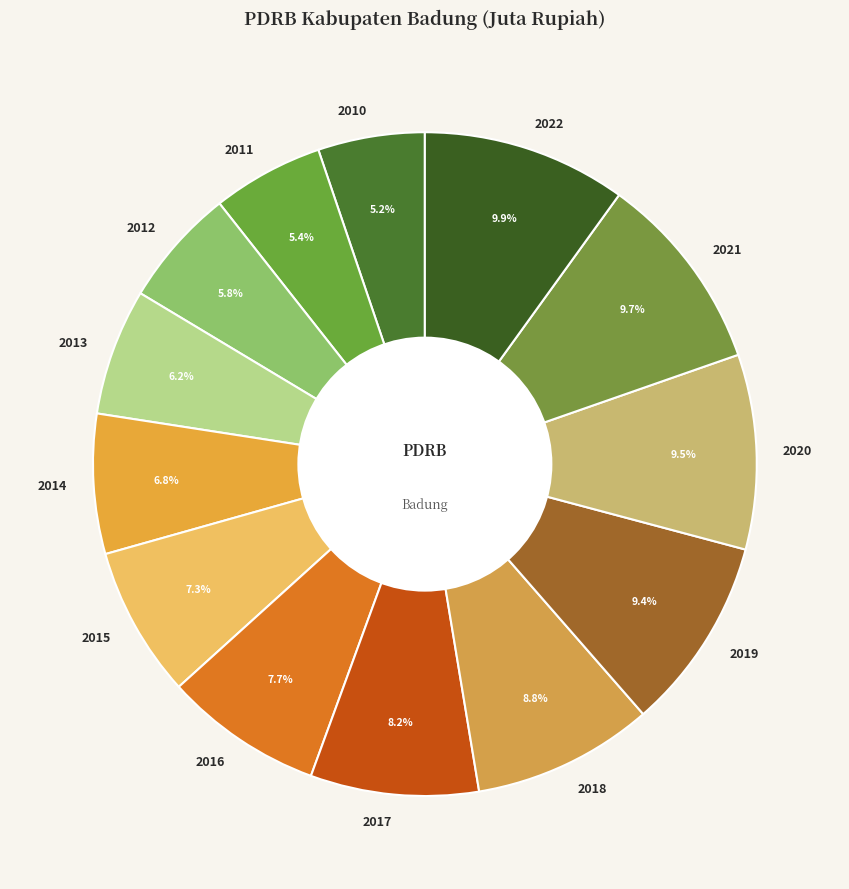

What percentage is the 2015 slice, to the nearest percent?

7%